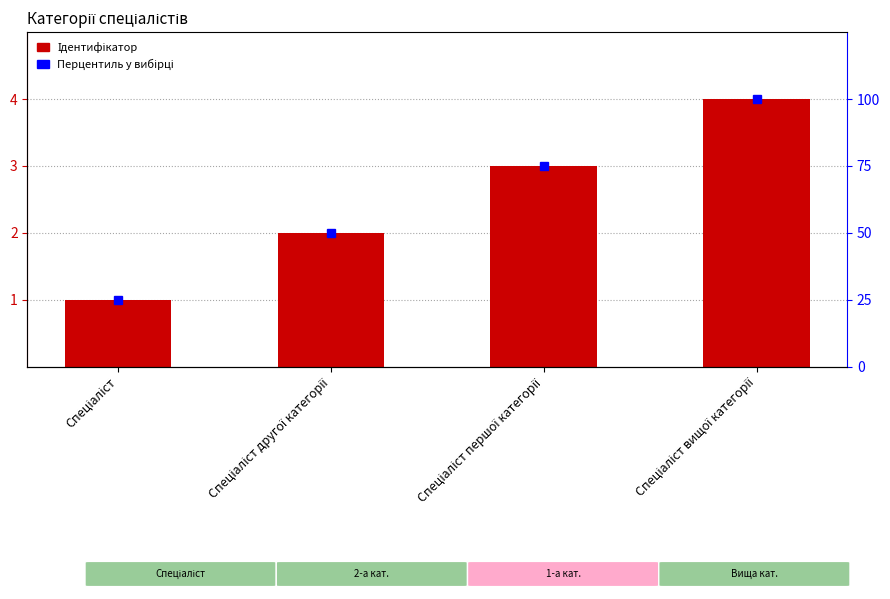

What is the total value across all series at Спеціаліст?

26